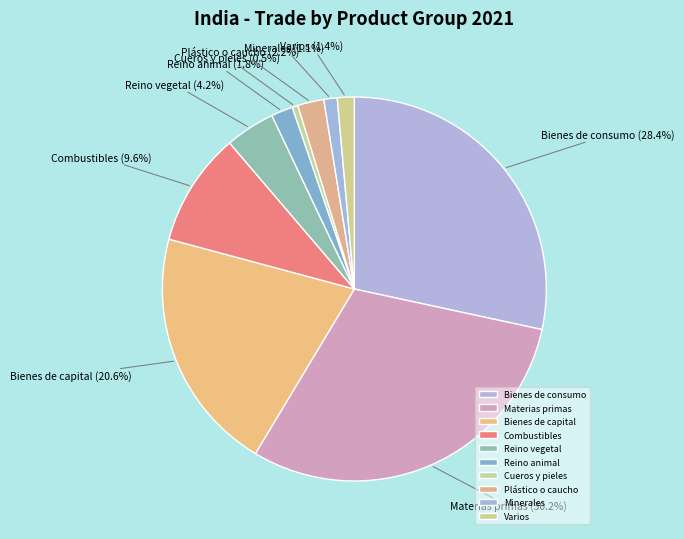

Does Combustibles represent more than half of the total?

No